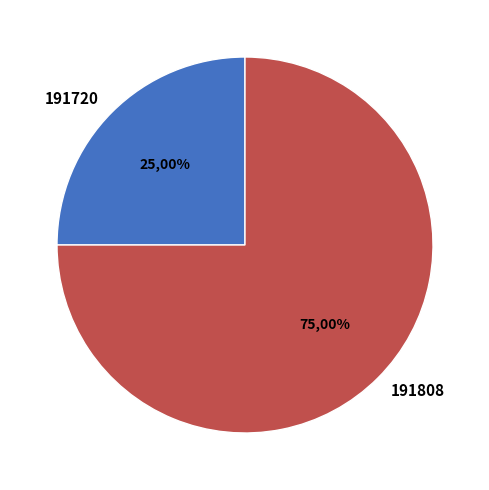

Between 191720 and 191808, which is larger?

191808